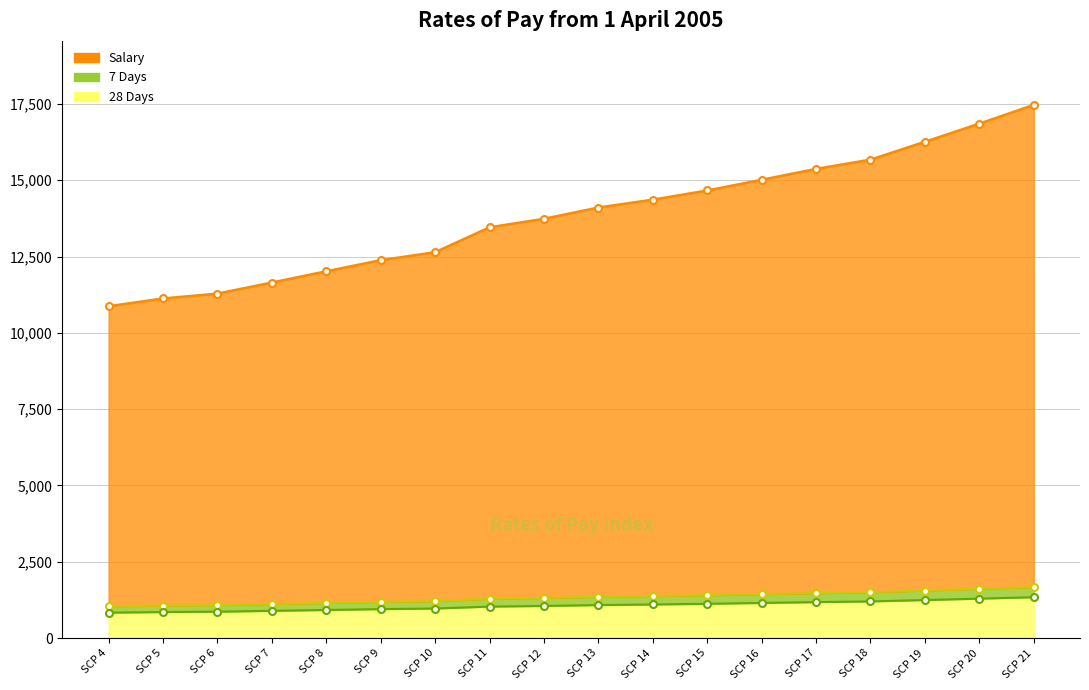

Between SCP 13 and SCP 17, which series saw the biggest shift?

Salary (line)